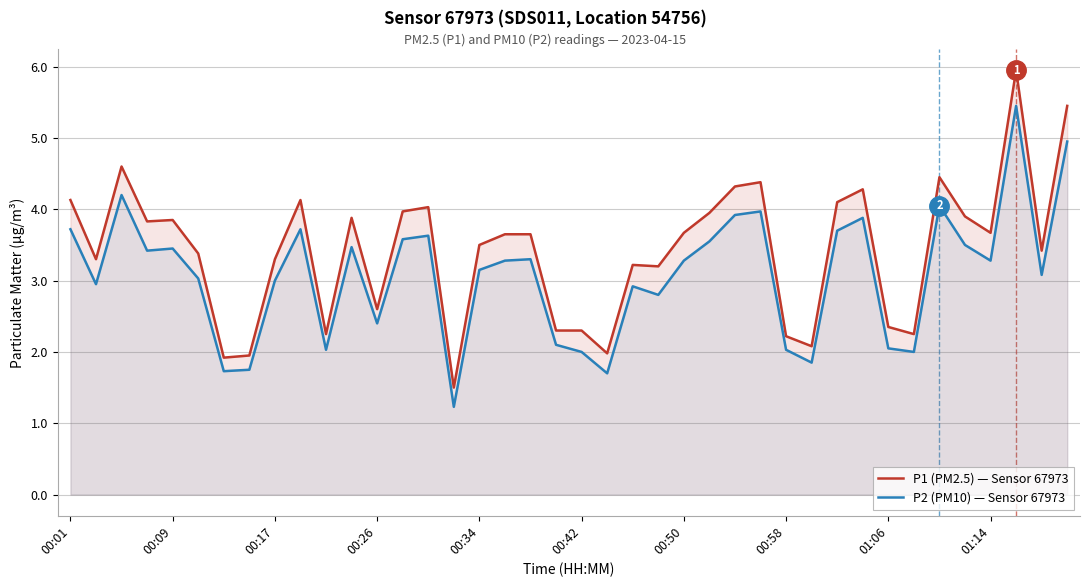

Where does the P1 (PM2.5) — Sensor 67973 series first go above 3?

00:01